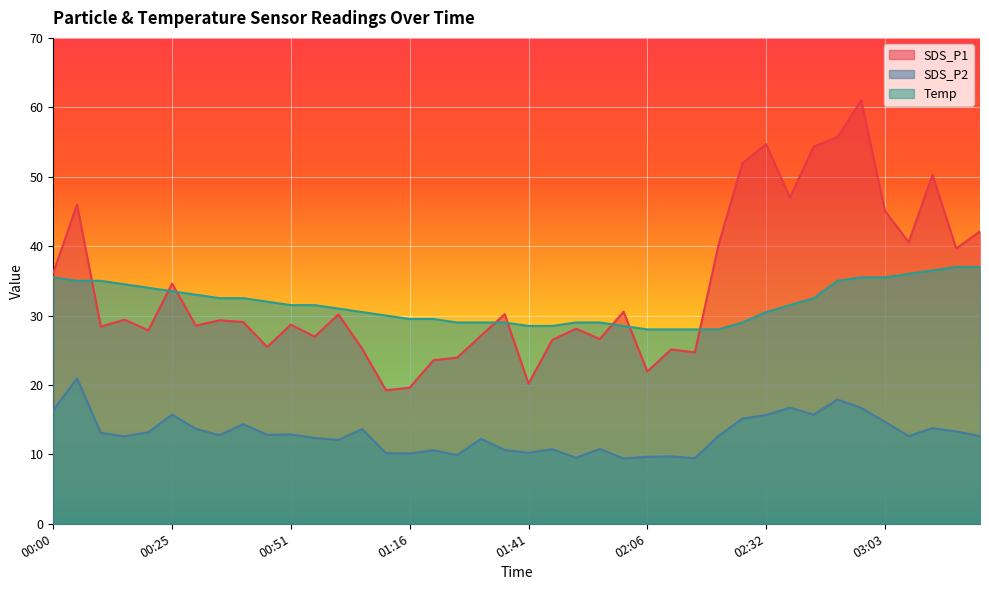

List the series in order of their peak value, lowest first.

SDS_P2, Temp, SDS_P1